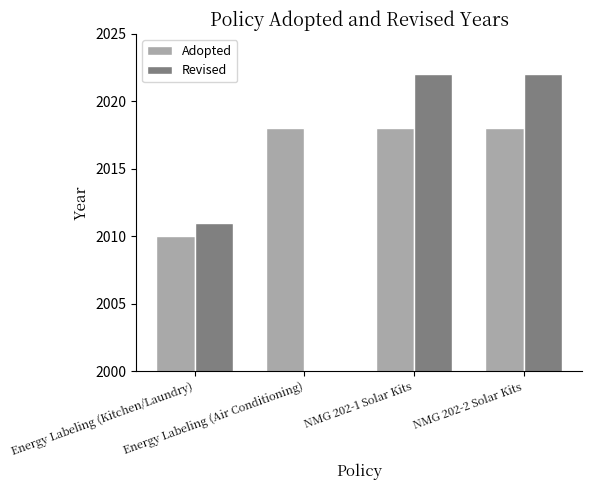

Rank the series at Energy Labeling (Air Conditioning) from highest to lowest value.

Adopted, Revised